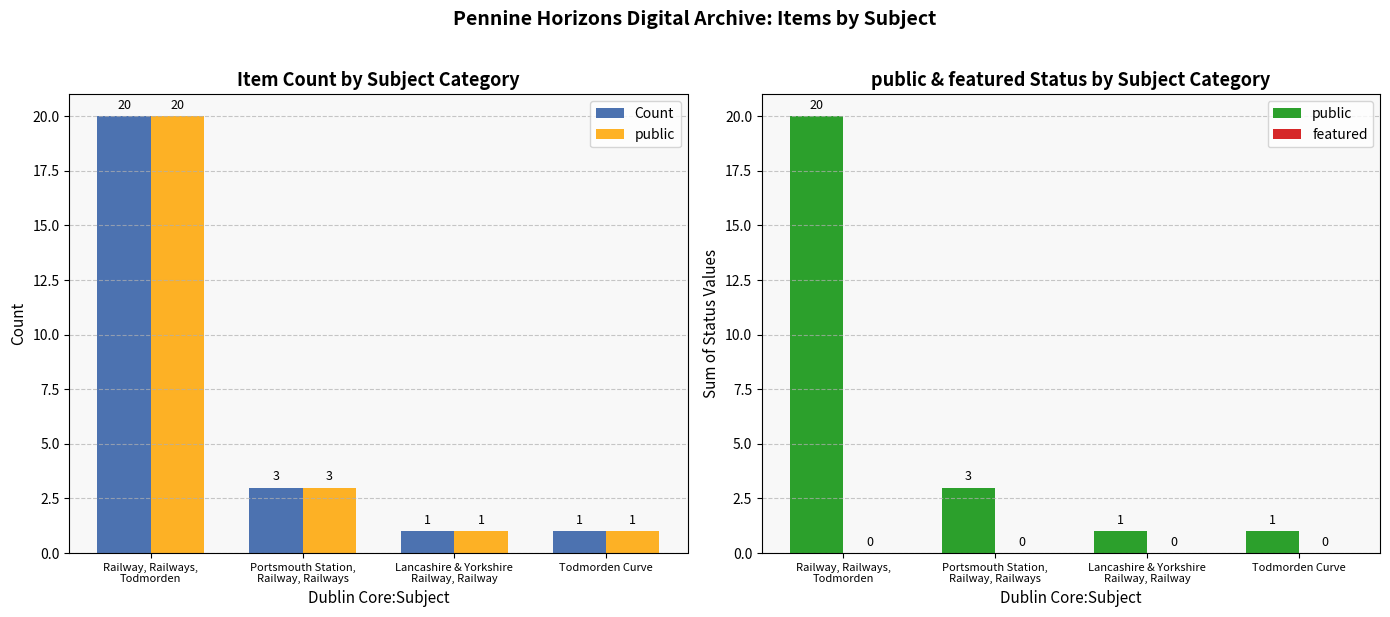

At which label does Count reach its minimum?

Lancashire & Yorkshire
Railway, Railway